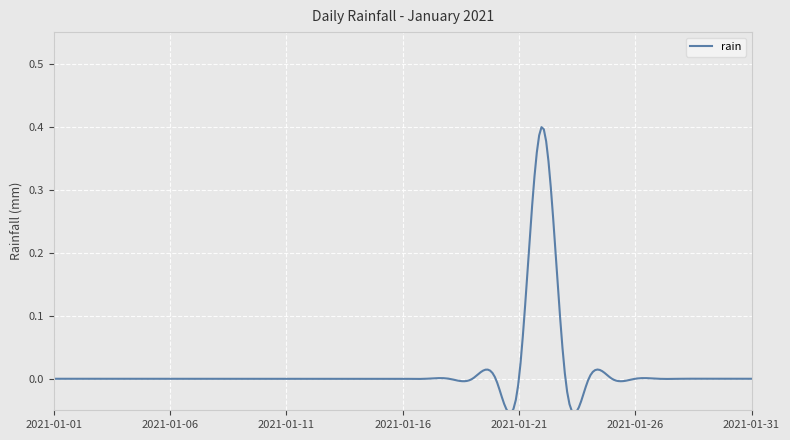

What is the difference between the maximum and minimum values?

0.5